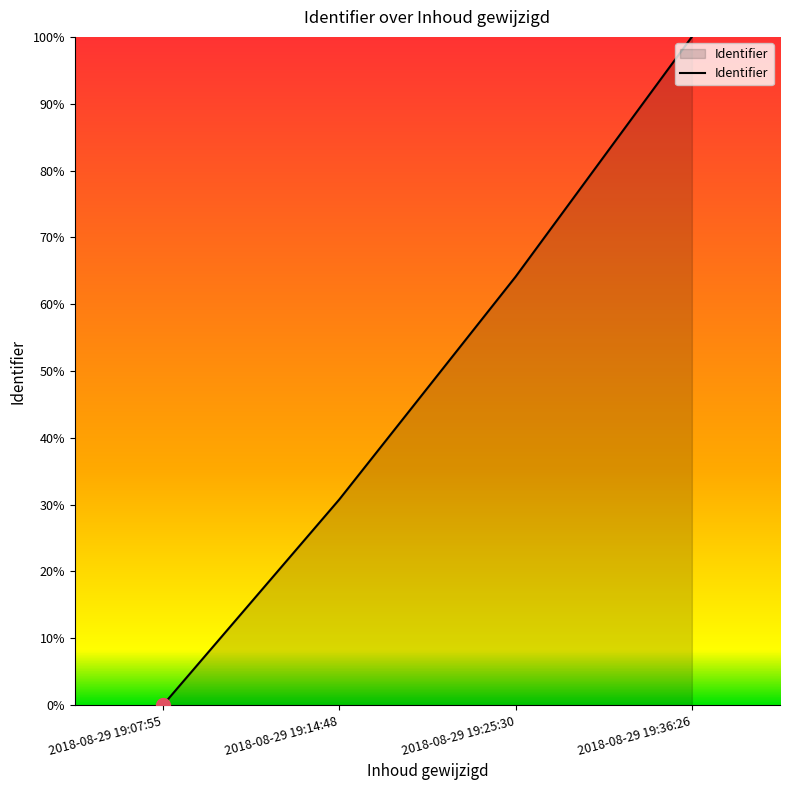

The chart shows a value of 30.8 at 2018-08-29 19:14:48. True or false?

True